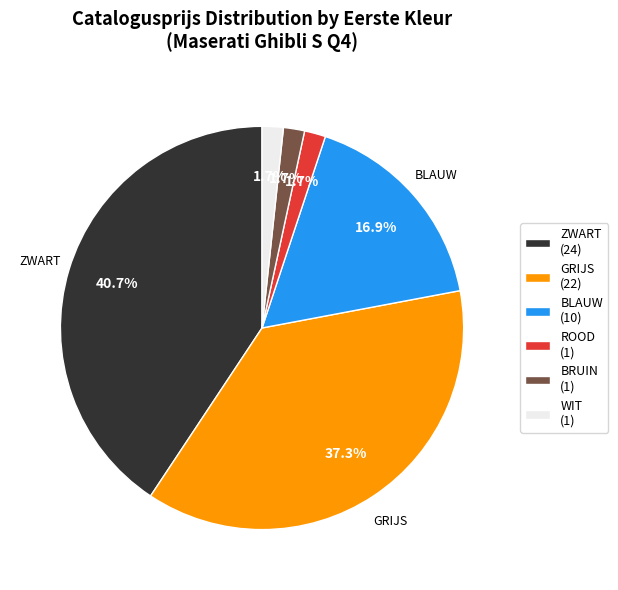

Is there a majority slice in this chart?

No